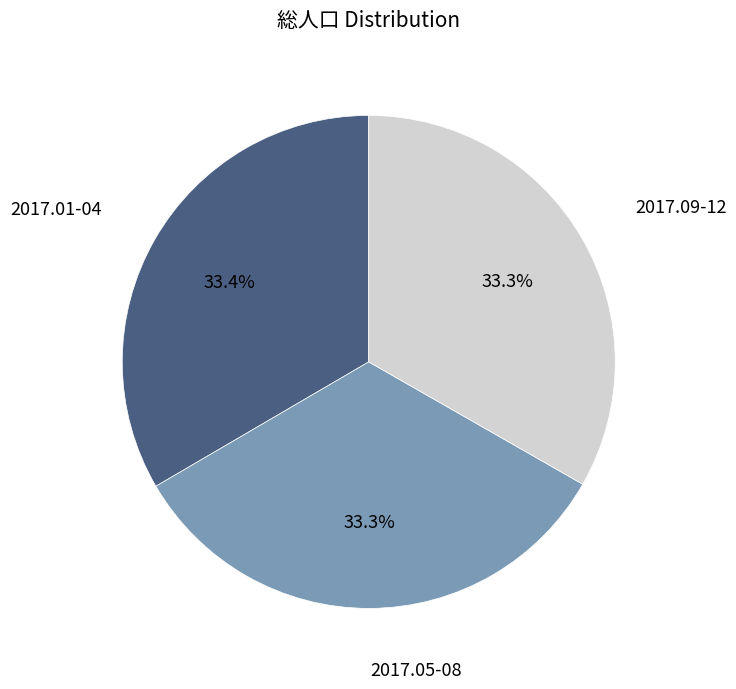

Count the number of slices in the pie.

3